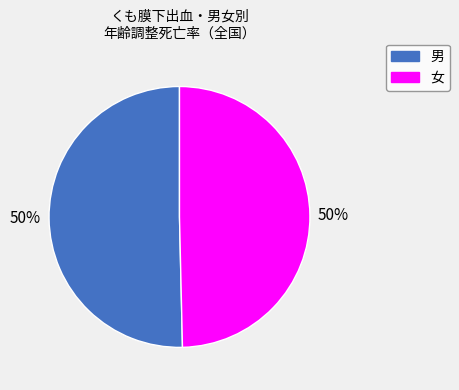

Approximately how many times larger is the value at 男 compared to 女?

1.0